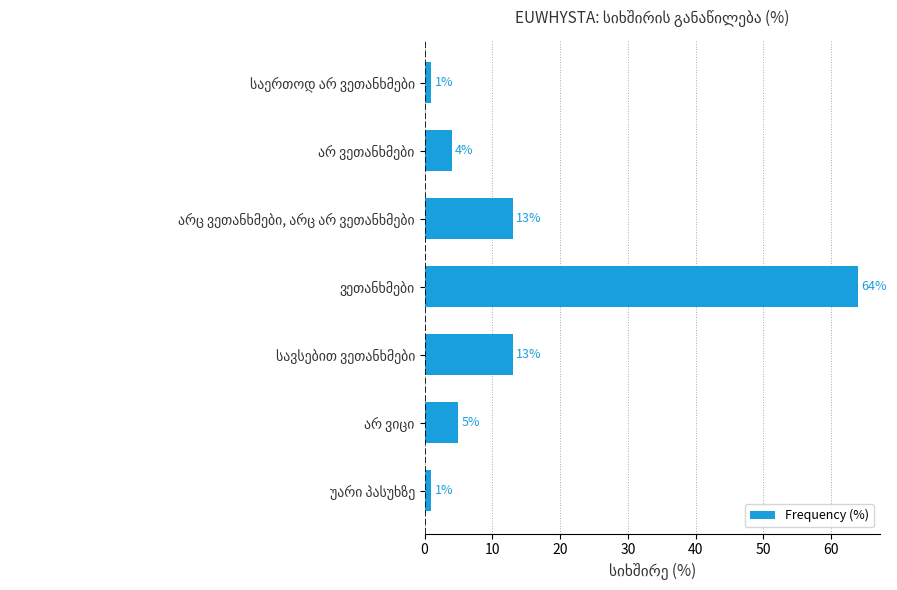

What is the difference between the maximum and minimum values?

63